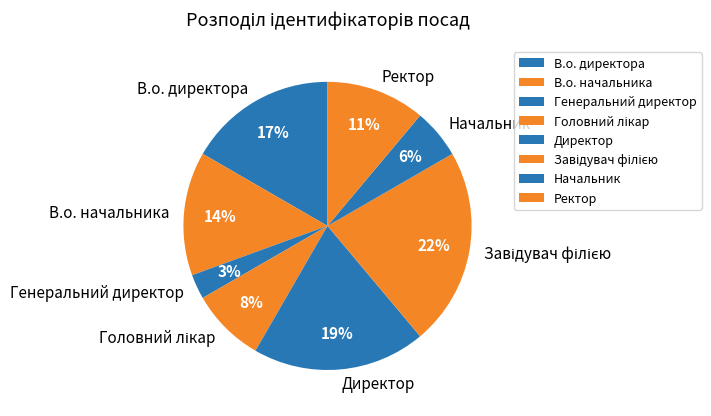

Does any single category account for the majority?

No